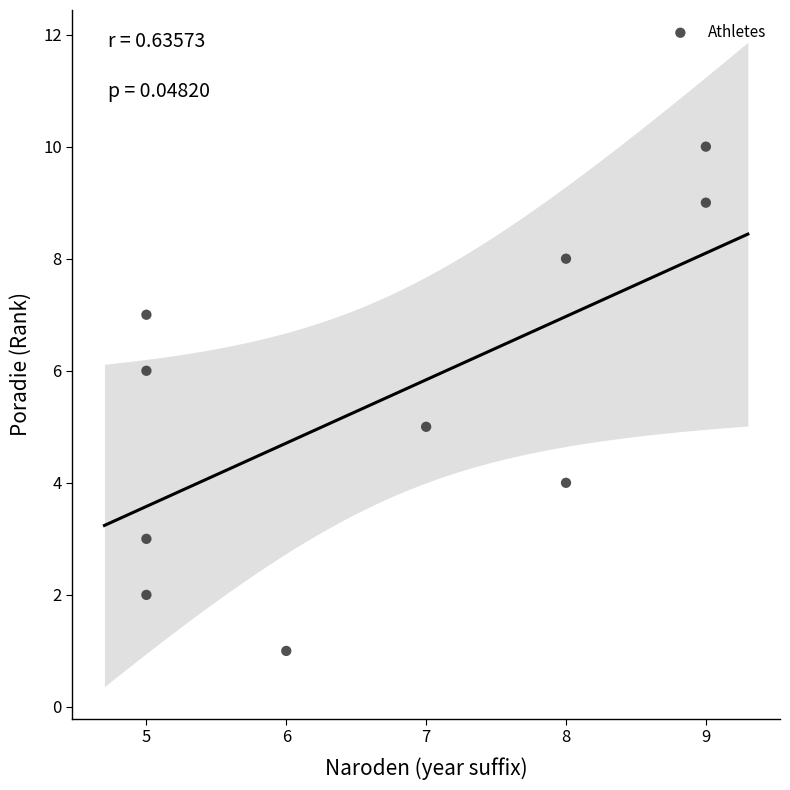

What is the range of X values (max minus min)?

4